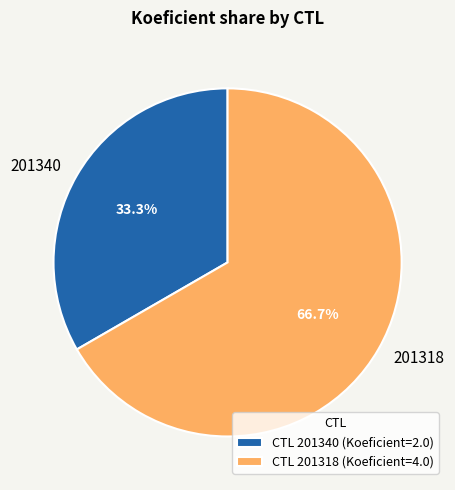

How many segments does this pie chart have?

2